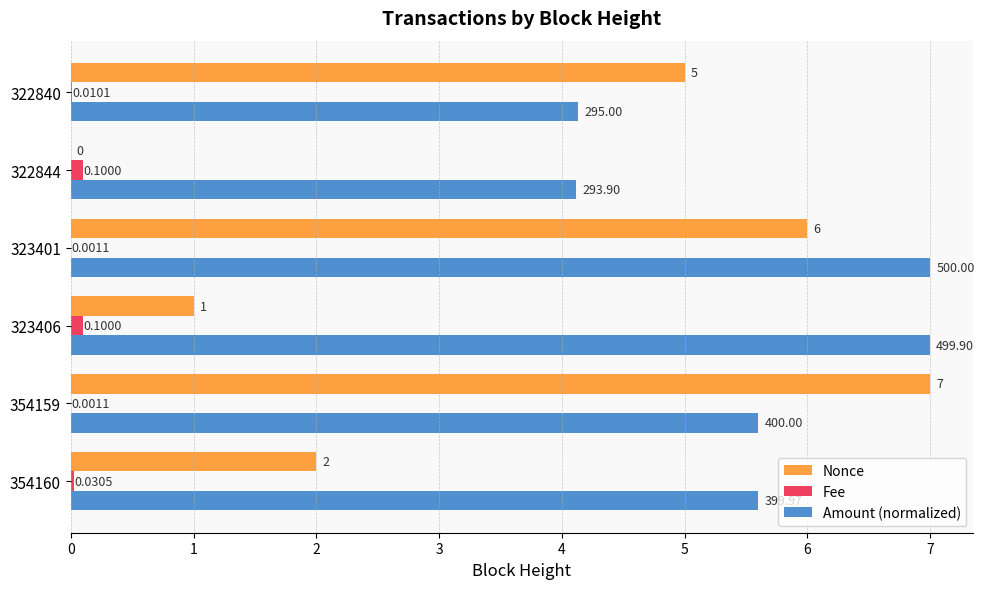

Between 323406 and 322844, which series saw the biggest shift?

Amount (normalized)